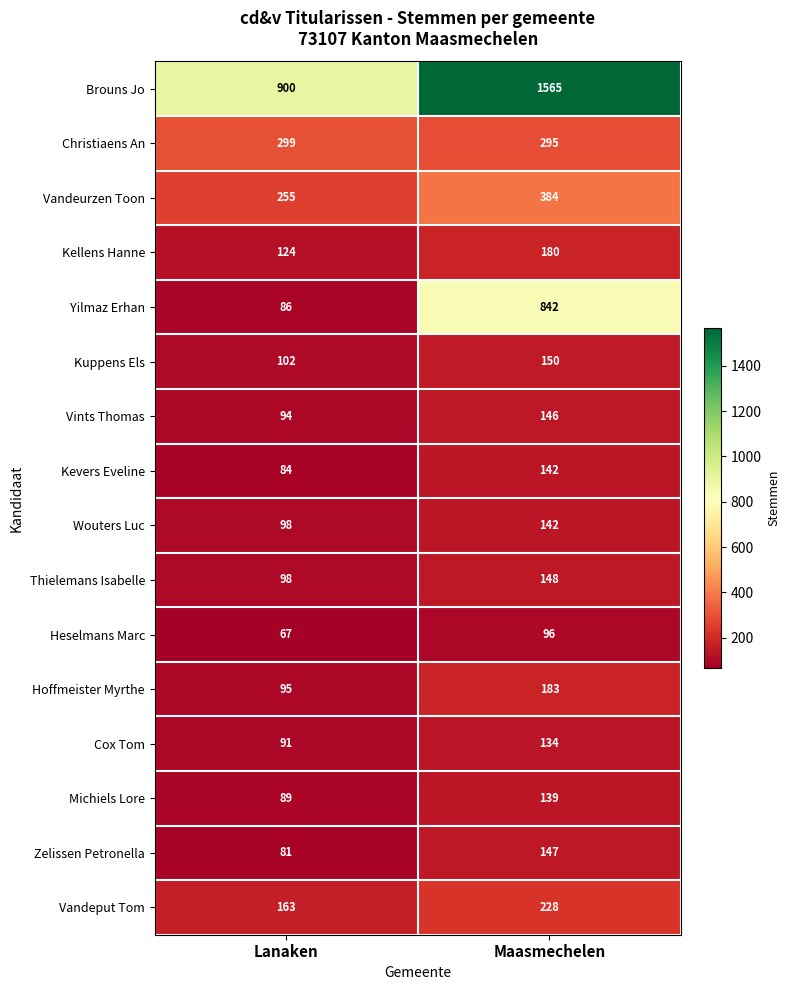

What is the difference between the highest and lowest values at Maasmechelen?

1469